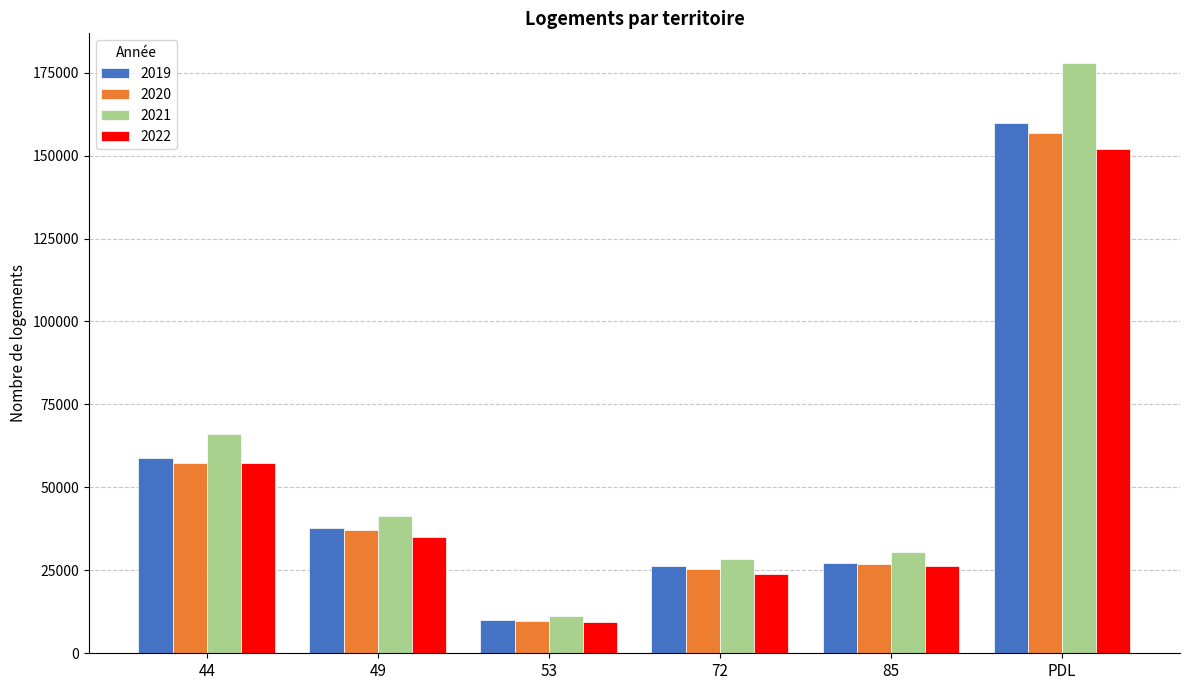

Are the bars grouped side by side (vs. stacked)?

Yes